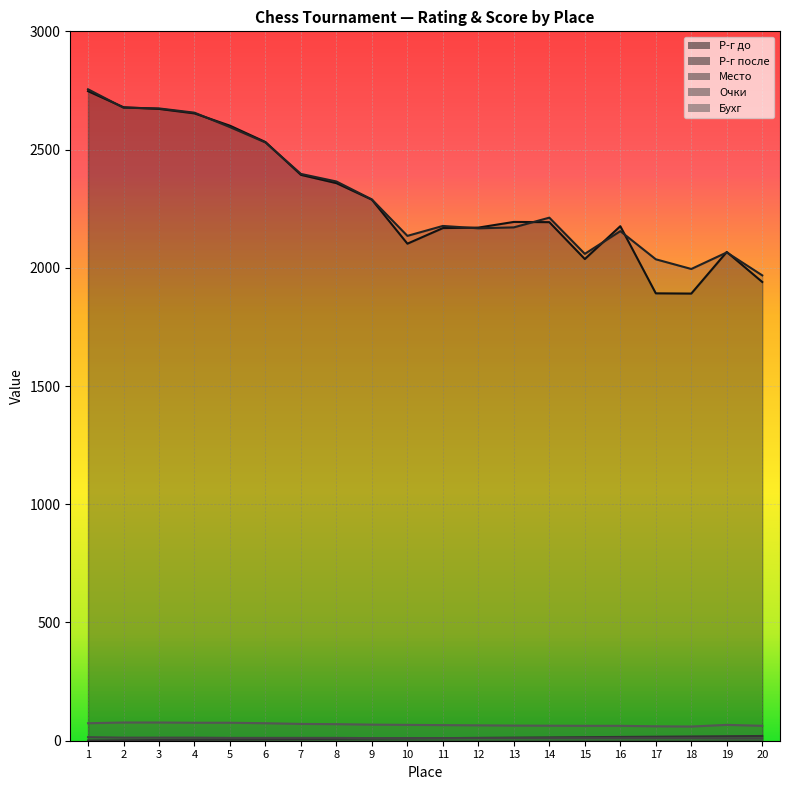

Reading right to left, transcribe all the data shown in this chart.

Р-г до: 20=1940.0	19=2067.0	18=1891.0	17=1892.0	16=2176.0	15=2037.0	14=2193.0	13=2194.0	12=2170.0	11=2168.0	10=2102.0	9=2288.0	8=2358.0	7=2393.0	6=2532.0	5=2601.0	4=2653.0	3=2672.0	2=2679.0	1=2747.0
Р-г после: 20=1968.0	19=2065.0	18=1995.0	17=2036.0	16=2155.0	15=2059.0	14=2212.0	13=2171.0	12=2167.0	11=2177.0	10=2135.0	9=2289.0	8=2365.0	7=2397.0	6=2530.0	5=2595.0	4=2656.0	3=2674.0	2=2677.0	1=2755.0
Место: 20=20.0	19=19.0	18=18.0	17=17.0	16=16.0	15=15.0	14=14.0	13=13.0	12=12.0	11=11.0	10=10.0	9=9.0	8=8.0	7=7.0	6=6.0	5=5.0	4=4.0	3=3.0	2=2.0	1=1.0
Очки: 20=10.0	19=10.0	18=11.0	17=11.0	16=11.0	15=11.0	14=11.0	13=11.0	12=11.0	11=11.0	10=11.0	9=11.0	8=12.0	7=12.0	6=12.0	5=12.0	4=13.0	3=13.0	2=13.0	1=15.0
Бухг: 20=63.0	19=67.0	18=60.0	17=61.0	16=63.0	15=63.0	14=63.5	13=64.0	12=65.0	11=66.0	10=67.0	9=68.0	8=70.0	7=71.0	6=74.0	5=76.0	4=76.0	3=77.0	2=77.0	1=74.0